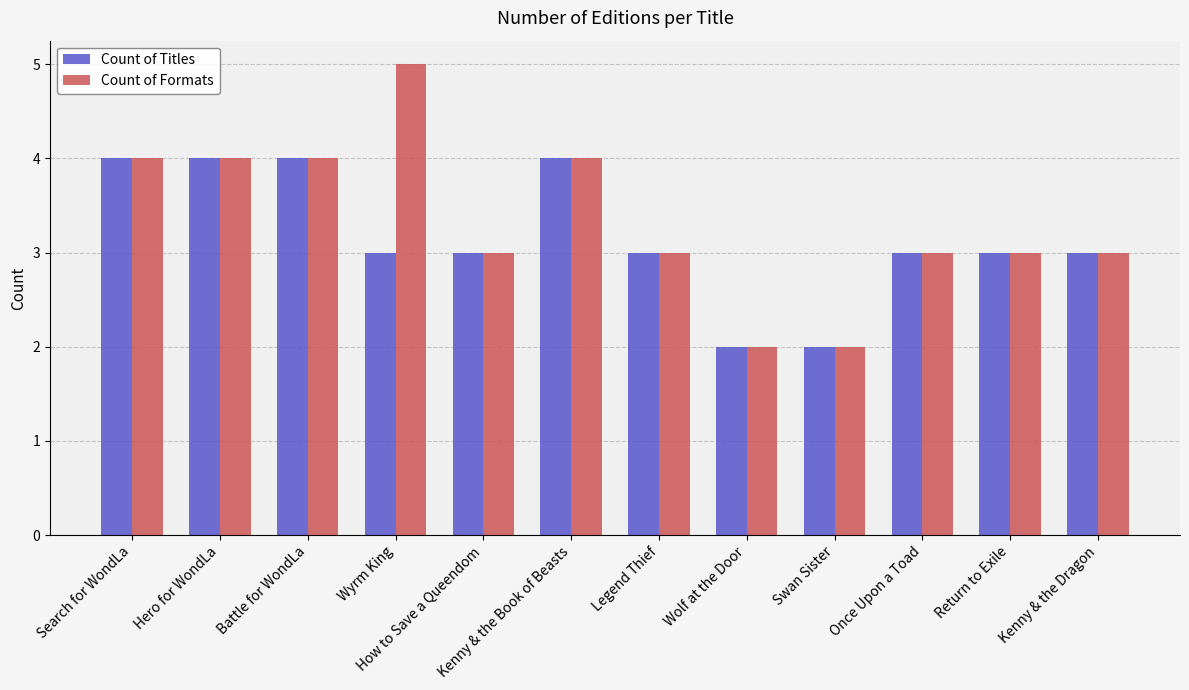

What is the difference between the maximum and second lowest values in the Count of Formats series?

3